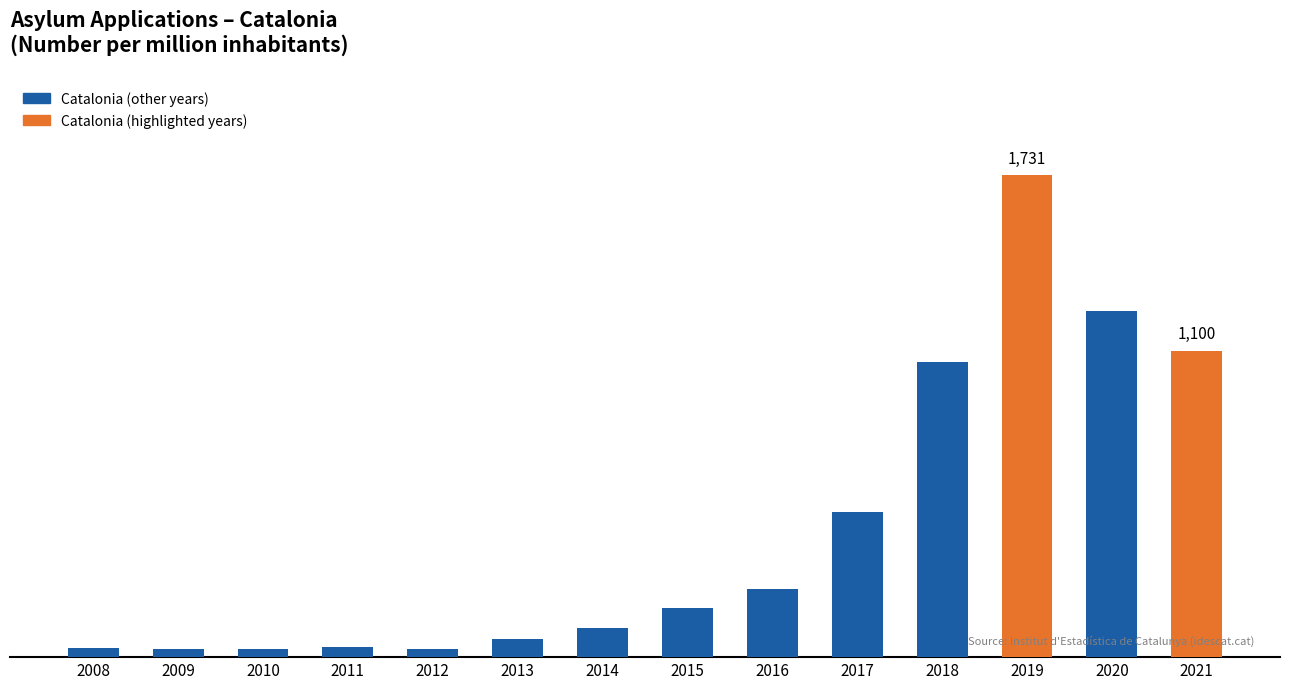

Are the bars horizontal?

No